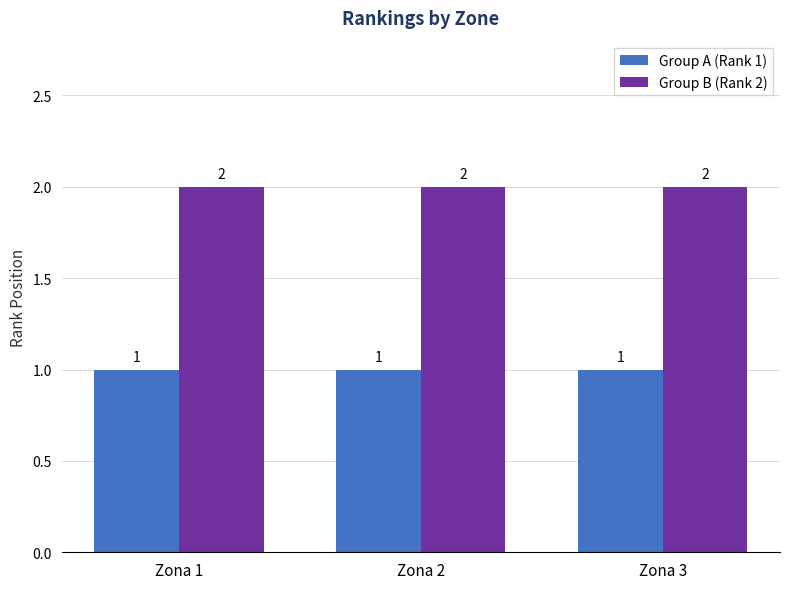

Reading right to left, what are all the values shown in this chart?

Group A (Rank 1): Zona 3=1	Zona 2=1	Zona 1=1
Group B (Rank 2): Zona 3=2	Zona 2=2	Zona 1=2